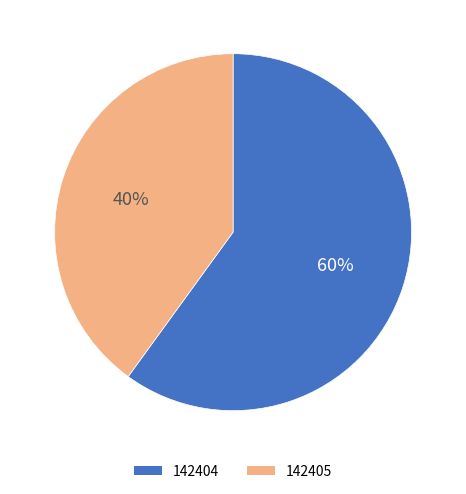

Do 142404 and 142405 together represent more than half of the pie?

Yes